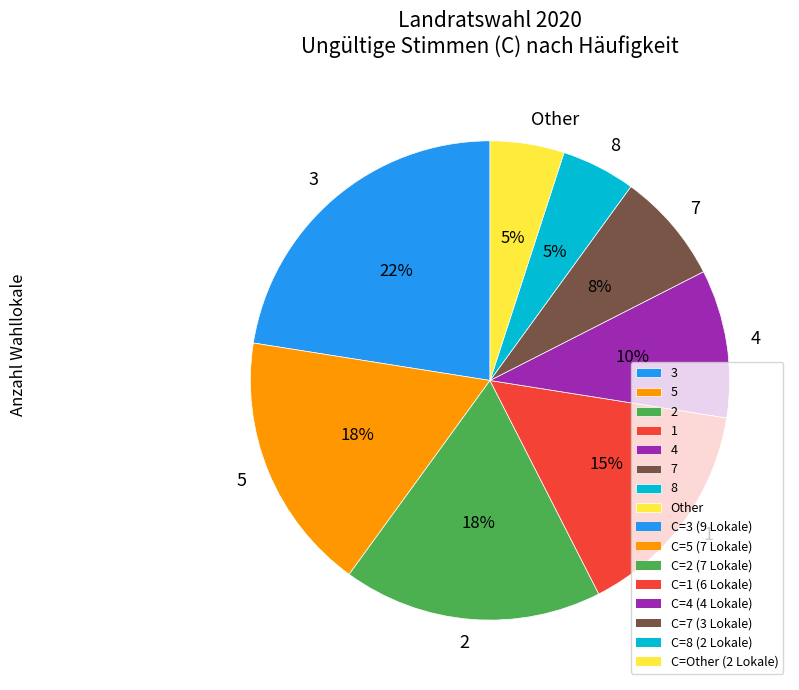

What is the largest slice in the pie chart?

3